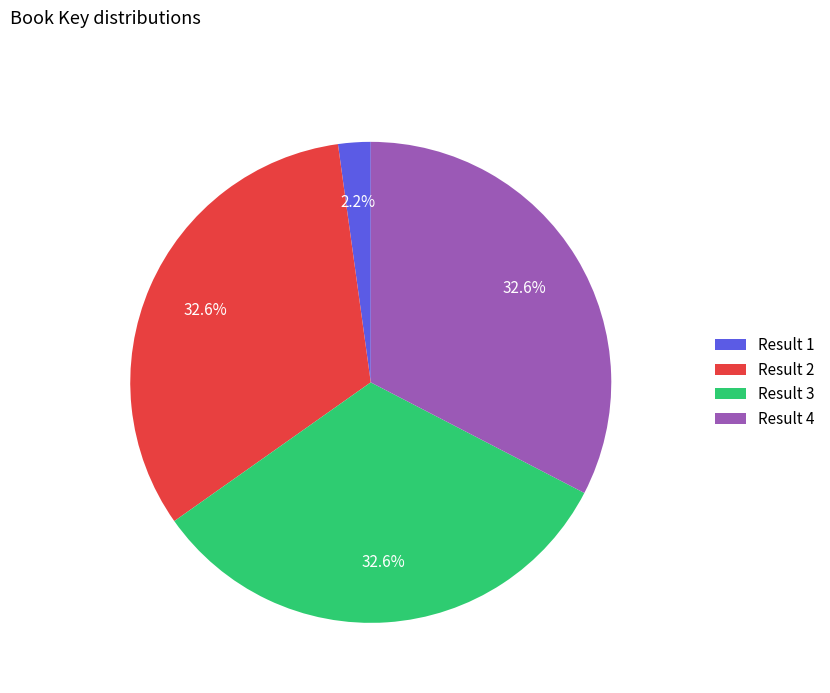

Which slice is the smallest?

Result 1